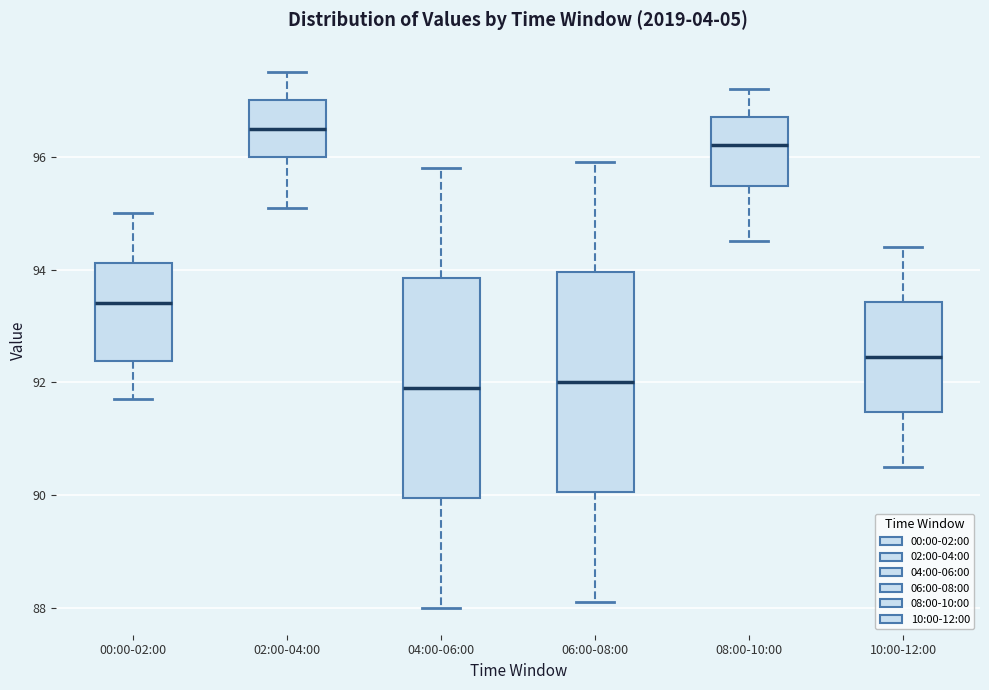

Where is the lower edge of the box for 00:00-02:00 on the y-axis? The values are not printed on the chart, so give them approximately, as read against the axis.

92.4